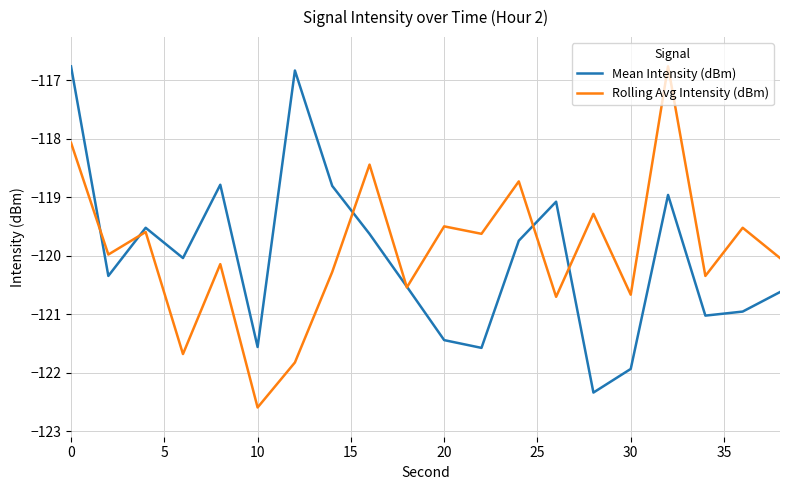

True or false: Mean Intensity (dBm) and Rolling Avg Intensity (dBm) intersect in this chart.

True